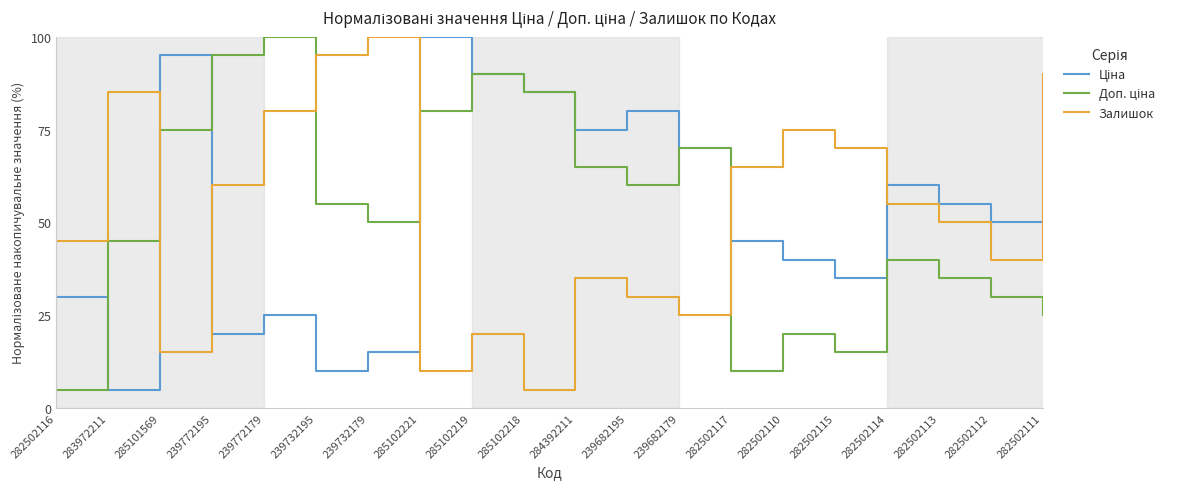

What is the spread (max minus min) of values at 282502116?

40.0